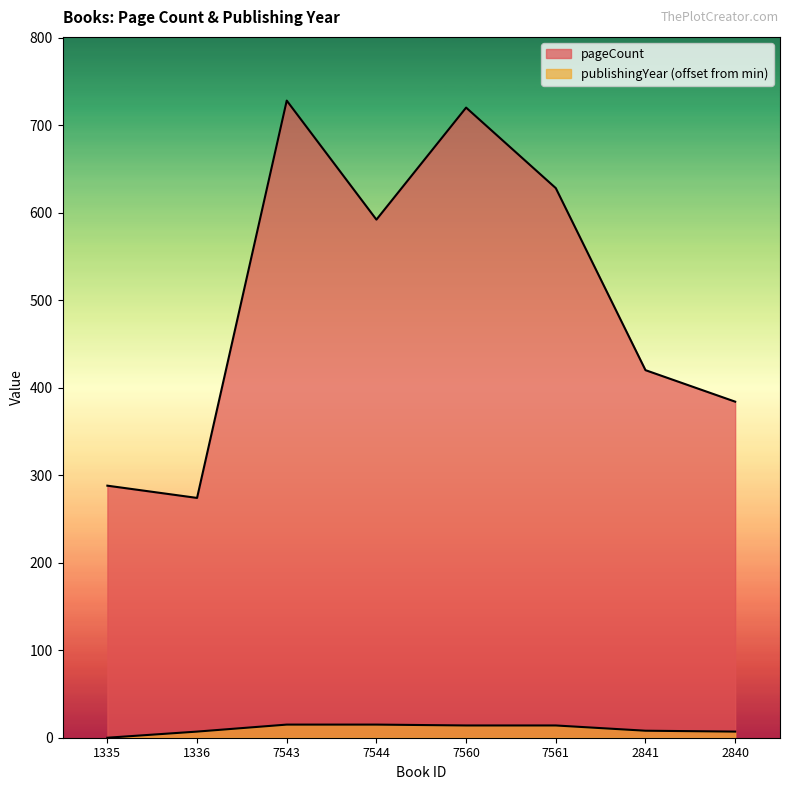

What is the sum of all pageCount values?

4034